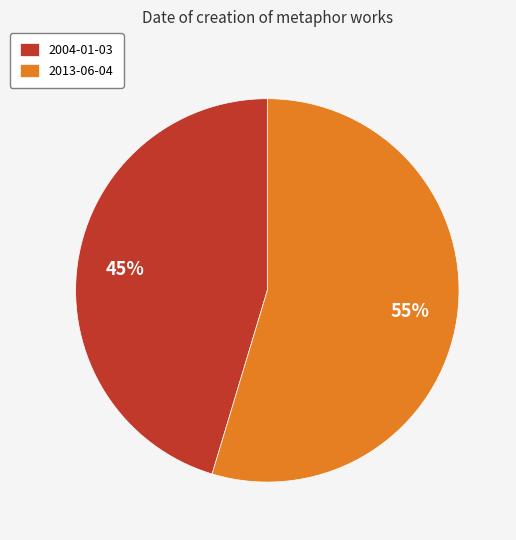

What percentage is the 2013-06-04 slice, to the nearest percent?

55%